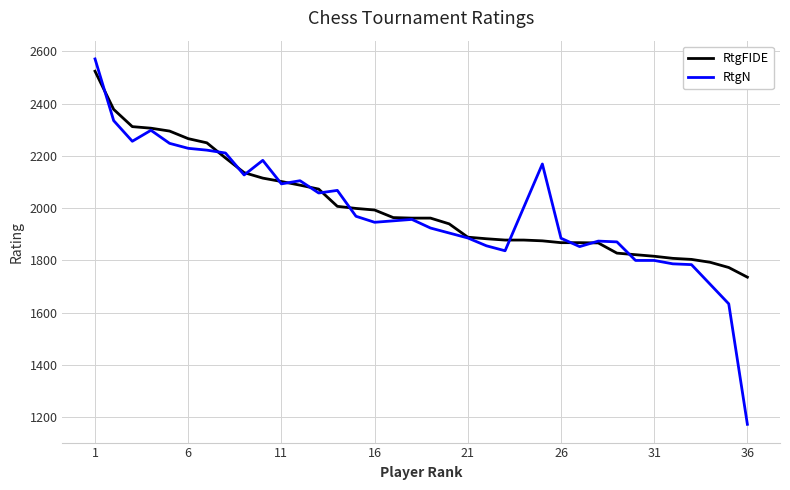

What is the value of the 12th point from the left?

2088